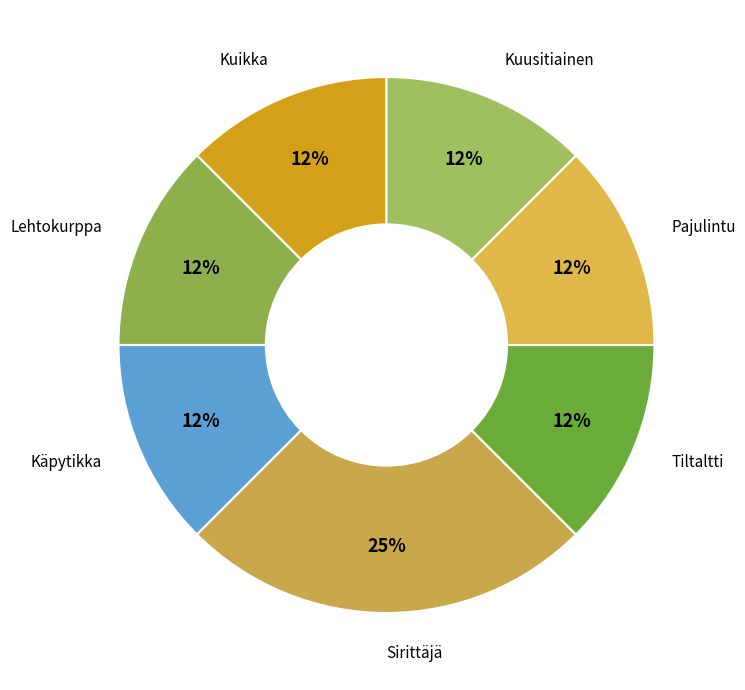

The Tiltaltti slice represents 1% of the pie. True or false?

False